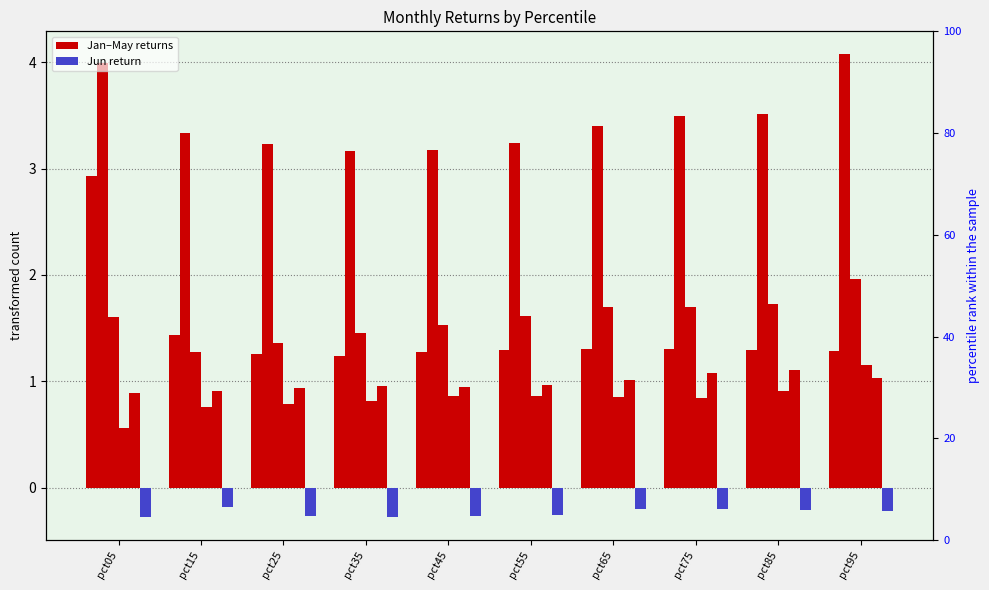

What is the sum of all Apr values?

8.4